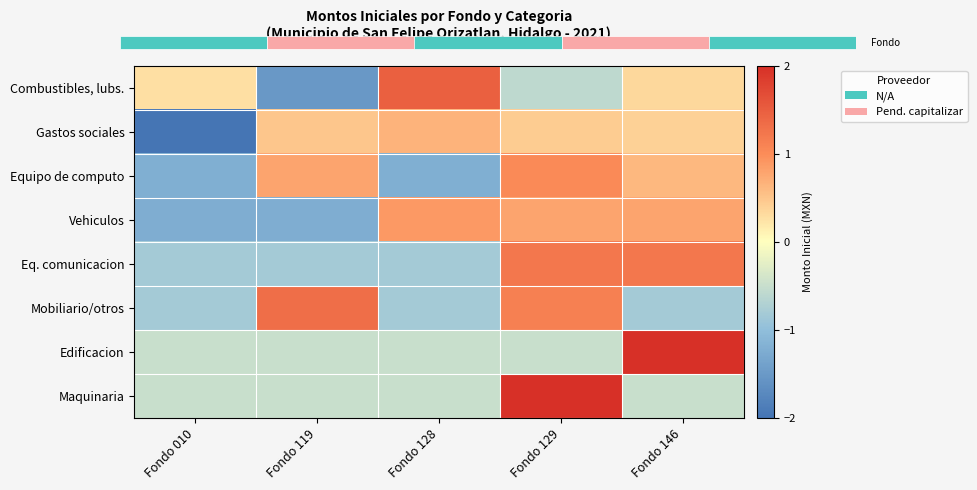

Reading left to right, transcribe all the data shown in this chart.

Combustibles, lubs.: Fondo 010=0.3	Fondo 119=-1.5	Fondo 128=1.5	Fondo 129=-0.6	Fondo 146=0.3
Gastos sociales: Fondo 010=-2.0	Fondo 119=0.5	Fondo 128=0.7	Fondo 129=0.4	Fondo 146=0.4
Equipo de computo: Fondo 010=-1.2	Fondo 119=0.8	Fondo 128=-1.2	Fondo 129=1.0	Fondo 146=0.6
Vehiculos: Fondo 010=-1.2	Fondo 119=-1.2	Fondo 128=0.9	Fondo 129=0.8	Fondo 146=0.8
Eq. comunicacion: Fondo 010=-0.8	Fondo 119=-0.8	Fondo 128=-0.8	Fondo 129=1.2	Fondo 146=1.2
Mobiliario/otros: Fondo 010=-0.8	Fondo 119=1.3	Fondo 128=-0.8	Fondo 129=1.1	Fondo 146=-0.8
Edificacion: Fondo 010=-0.5	Fondo 119=-0.5	Fondo 128=-0.5	Fondo 129=-0.5	Fondo 146=2.0
Maquinaria: Fondo 010=-0.5	Fondo 119=-0.5	Fondo 128=-0.5	Fondo 129=2.0	Fondo 146=-0.5